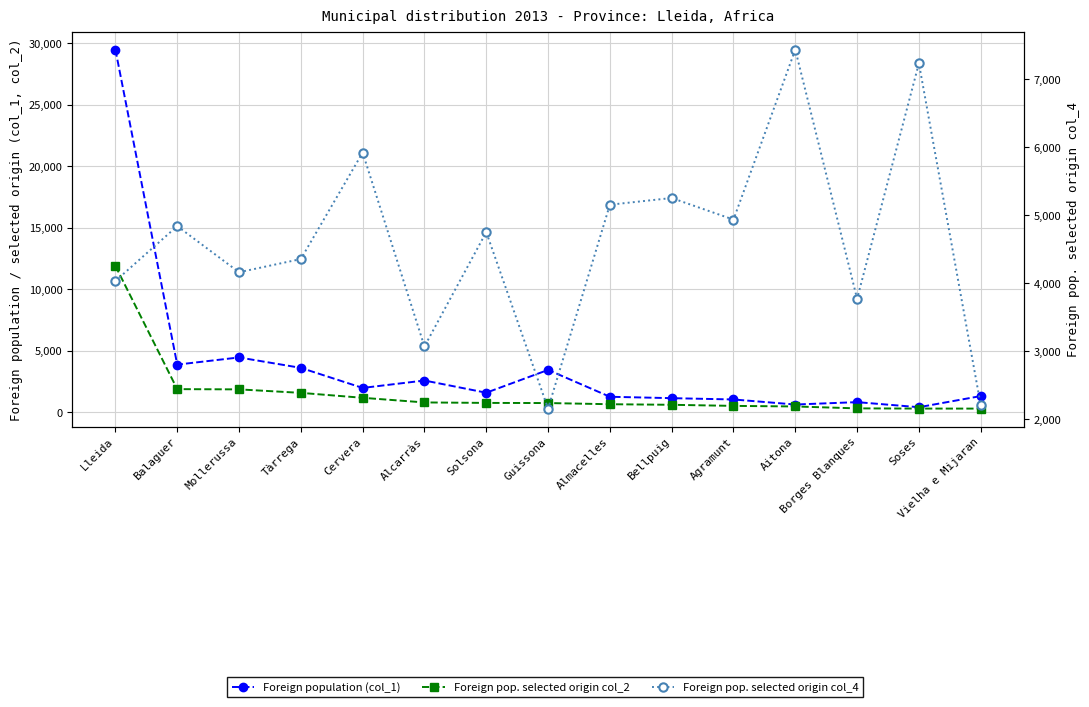

True or false: Foreign pop. selected origin col_4 has a value of 6577 at Mollerussa.

False